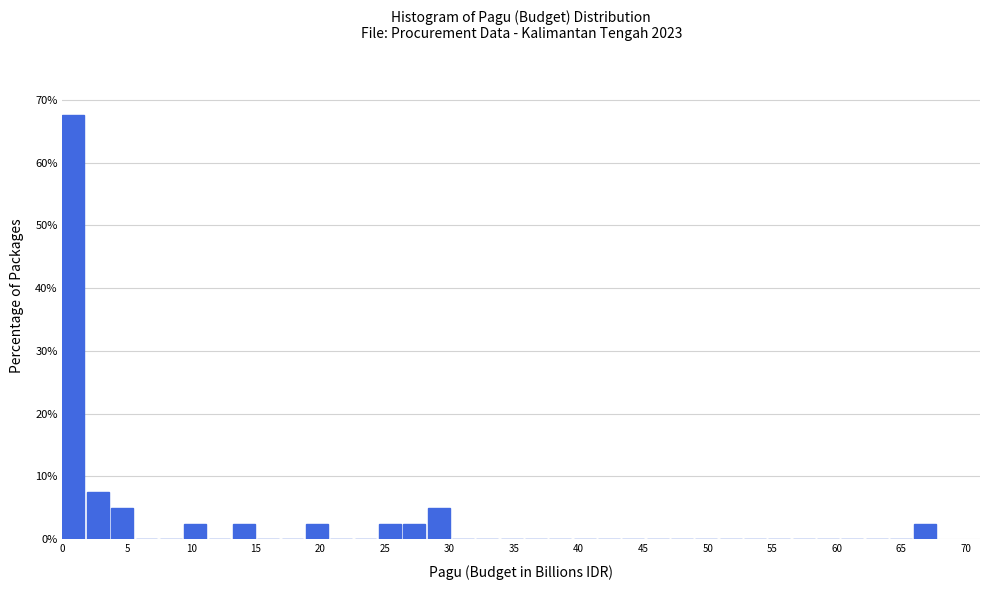

Read against the x-axis, roughly where is the centre of the tallest bar?

1.0